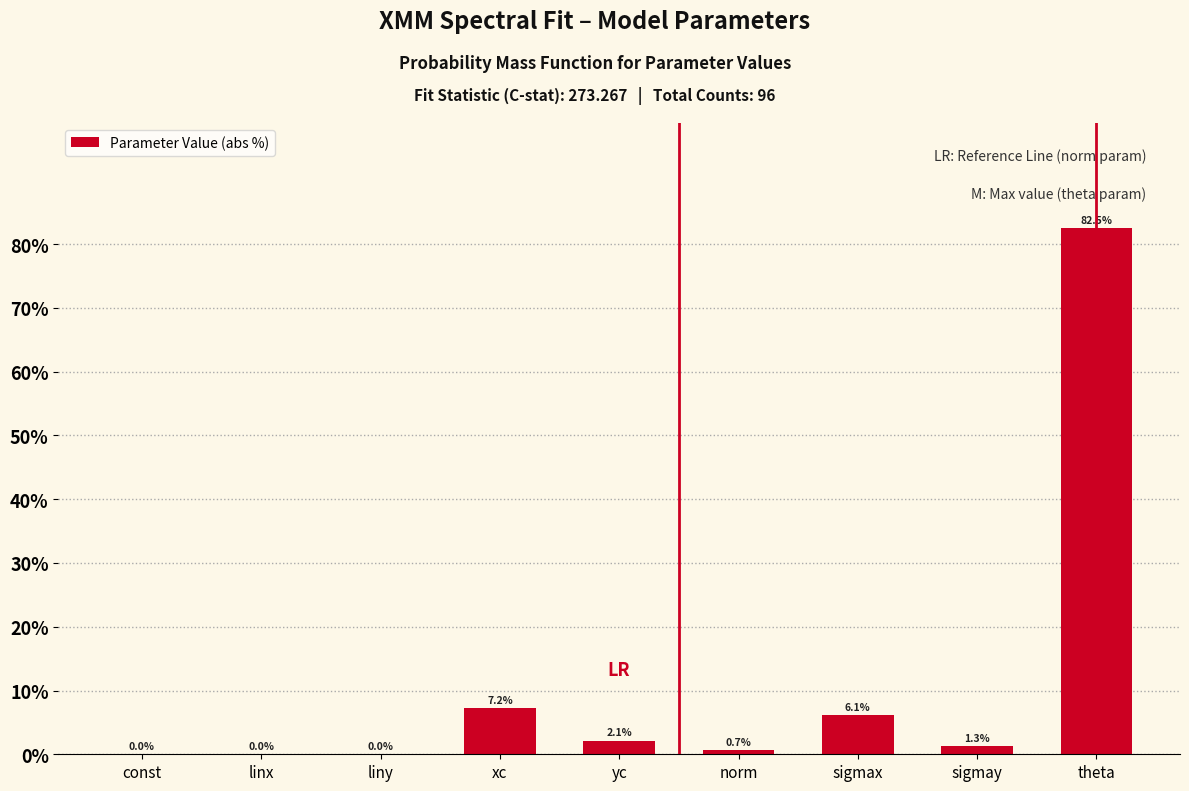

Read the value at sigmax.

6.1